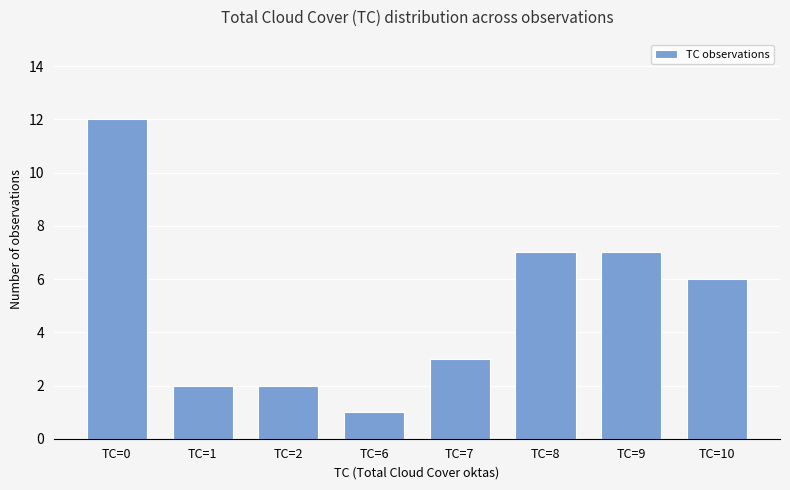

Reading right to left, list all the values displayed in this chart.

6	7	7	3	1	2	2	12